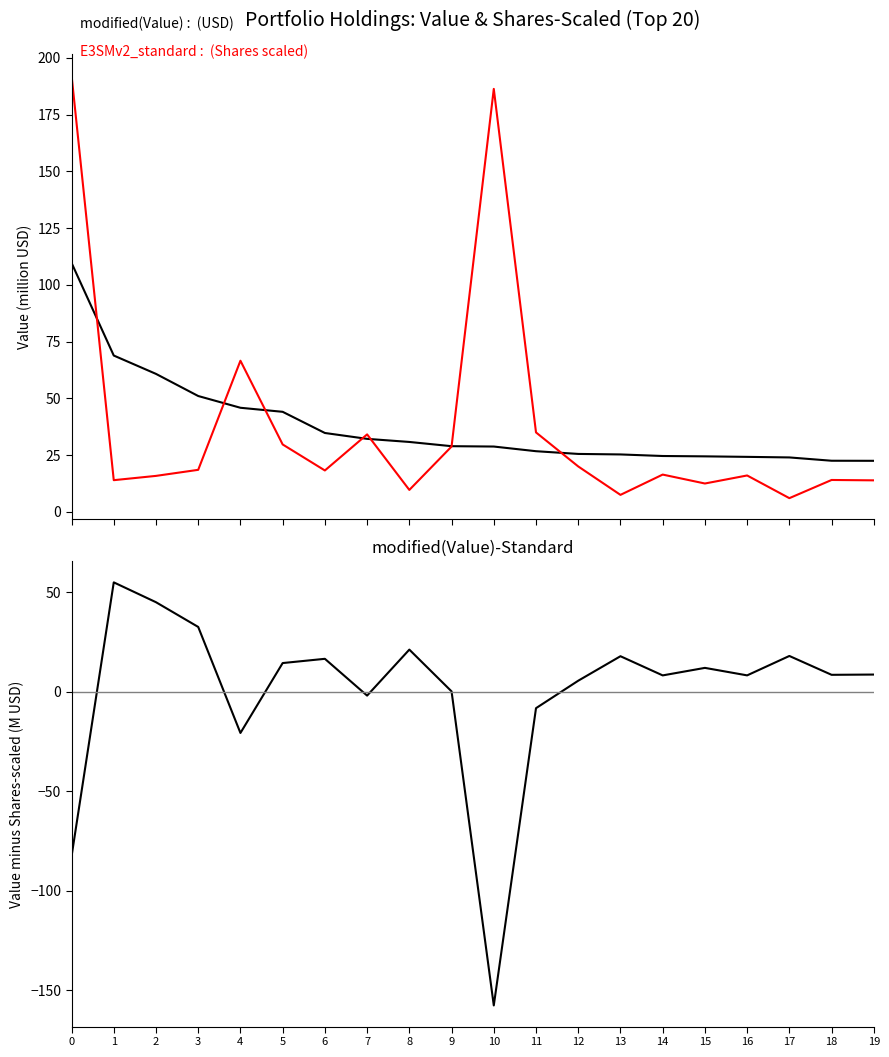

What is the total value across all series at 10?

57.5